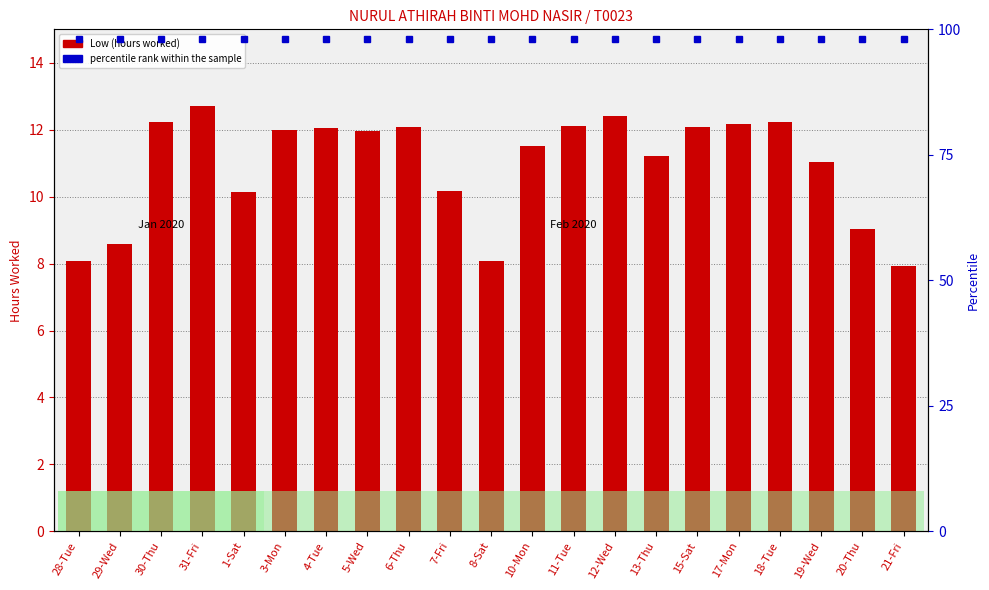

Rank the categories by value from lowest to highest.

21-Fri, 8-Sat, 28-Tue, 29-Wed, 20-Thu, 1-Sat, 7-Fri, 19-Wed, 13-Thu, 10-Mon, 5-Wed, 3-Mon, 4-Tue, 15-Sat, 6-Thu, 11-Tue, 17-Mon, 30-Thu, 18-Tue, 12-Wed, 31-Fri